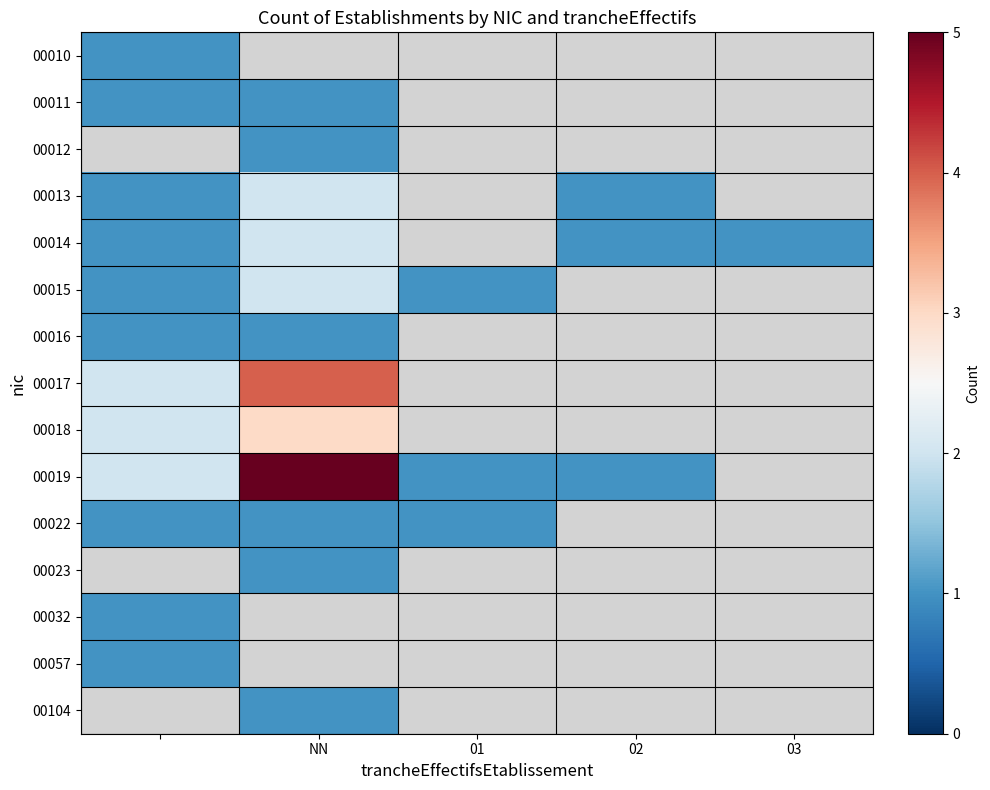

Between 03 and 01, which is larger?

01